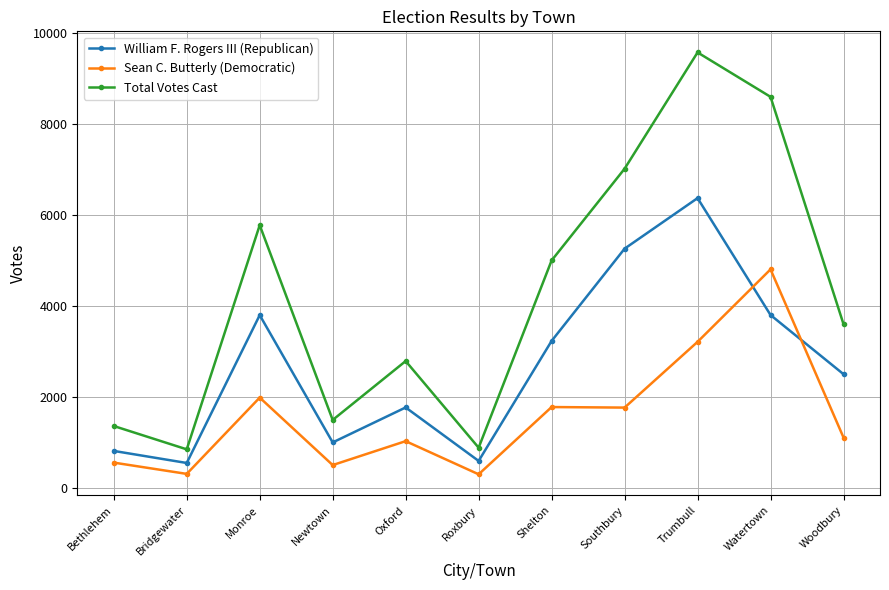

Which series has the largest total across all categories?

Total Votes Cast